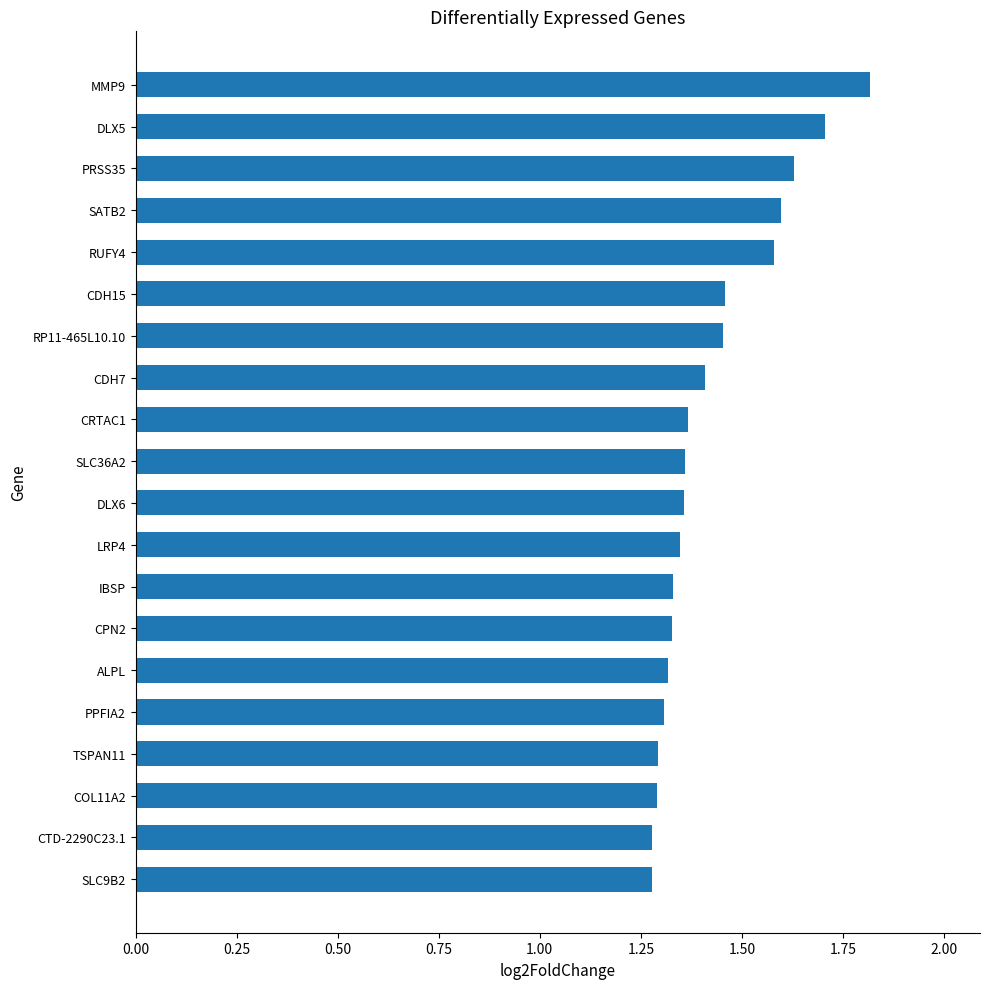

What is the sum of the values at CDH15 and CPN2?

2.8